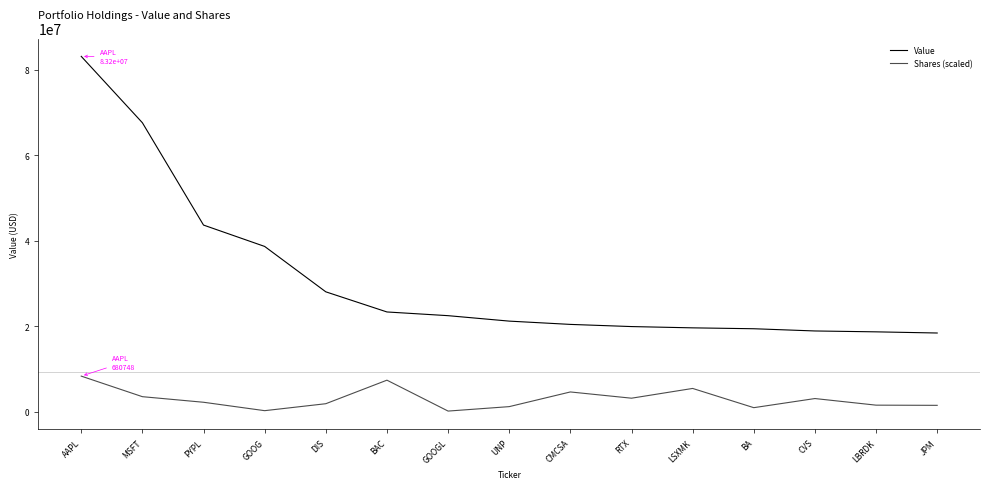

Reading left to right, what are all the values shown in this chart?

Value: 83153000.0	67618000.0	43668000.0	38667000.0	28044000.0	23331000.0	22463000.0	21188000.0	20419000.0	19912000.0	19612000.0	19403000.0	18883000.0	18677000.0	18405000.0
Shares (scaled): 8315300.0	3503197.6	2196540.4	228321.8	1856500.8	7366137.6	133033.0	1174235.0	4609407.6	3147718.3	5431094.8	930424.6	3065951.4	1519404.9	1476848.0